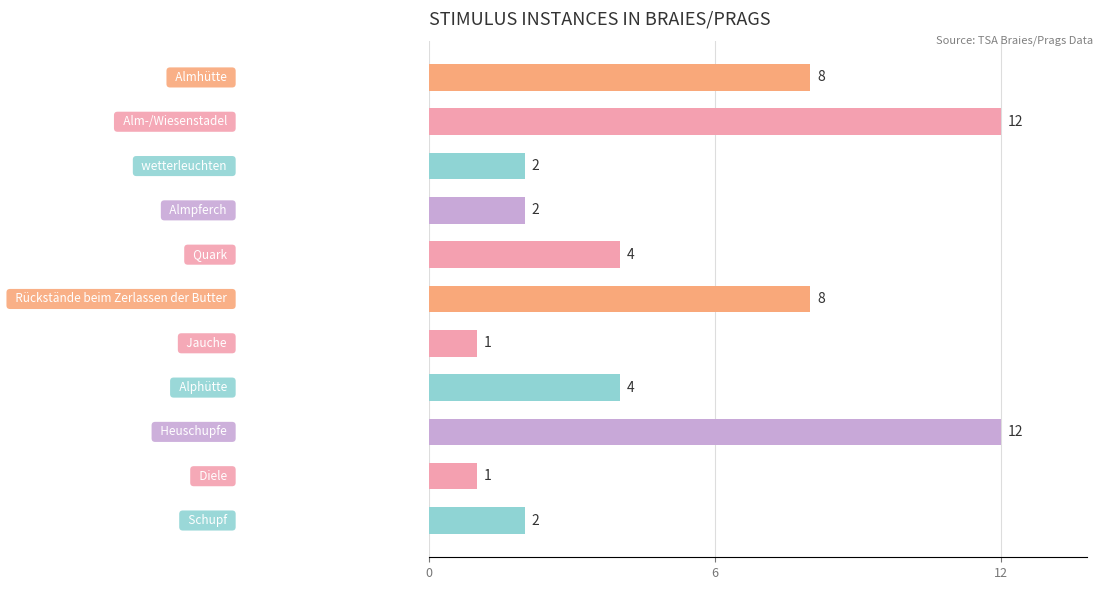

What is the average value?

5